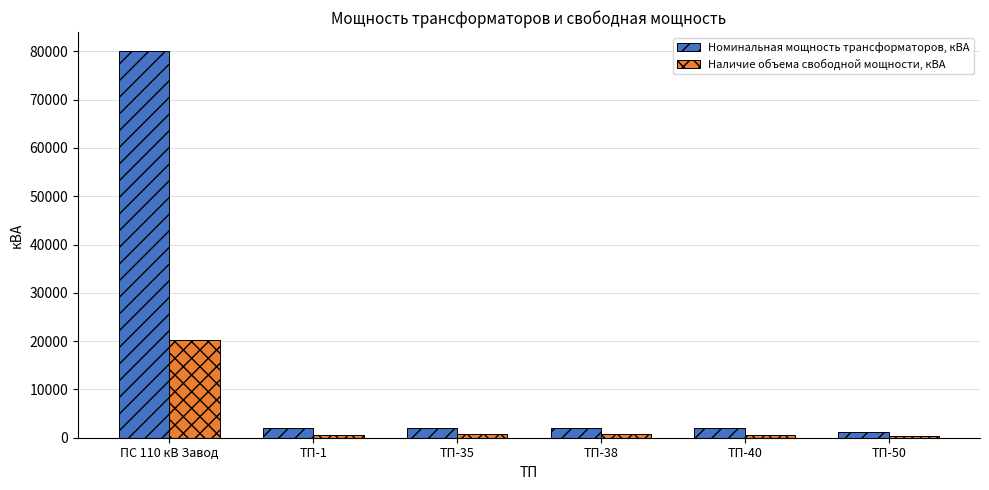

How many series are shown in this chart?

2